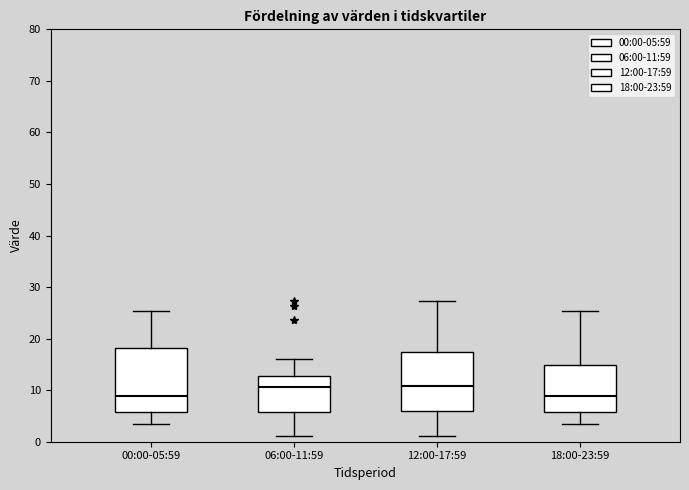

Reading left to right, read every box against the y-axis: the position of its median line, the range the box covers, and the ends of its whiskers. The values are not printed on the chart, so give them approximately, as read against the axis.

00:00-05:59: median 9, box 6 to 18, whiskers 3 to 25
06:00-11:59: median 11, box 6 to 13, whiskers 1 to 16
12:00-17:59: median 11, box 6 to 17, whiskers 1 to 27
18:00-23:59: median 9, box 6 to 15, whiskers 3 to 25